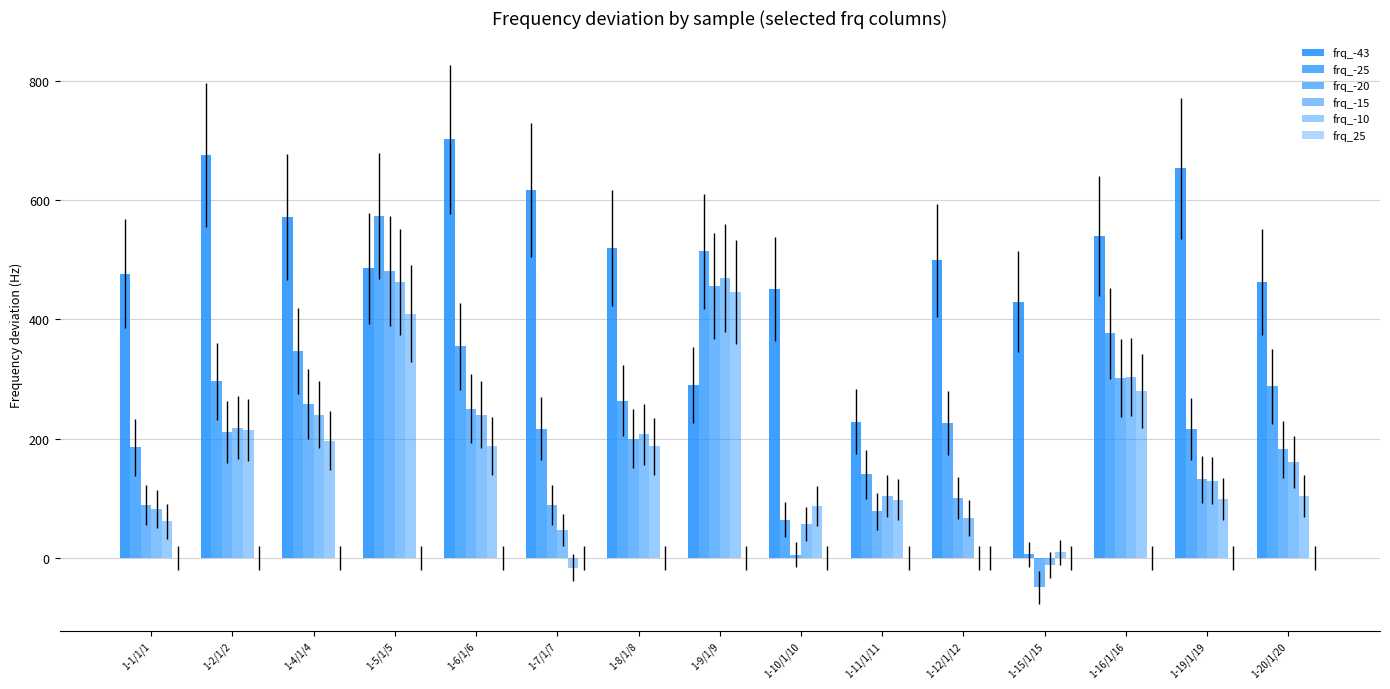

Which has a higher value, 1-7/1/7 or 1-19/1/19?

1-19/1/19